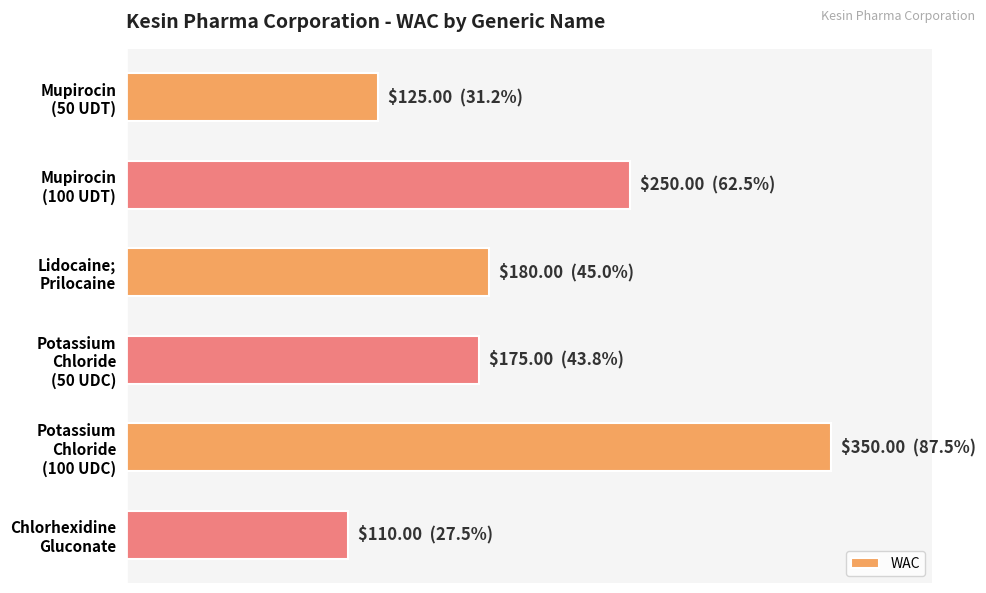

Does the chart contain any negative values?

No